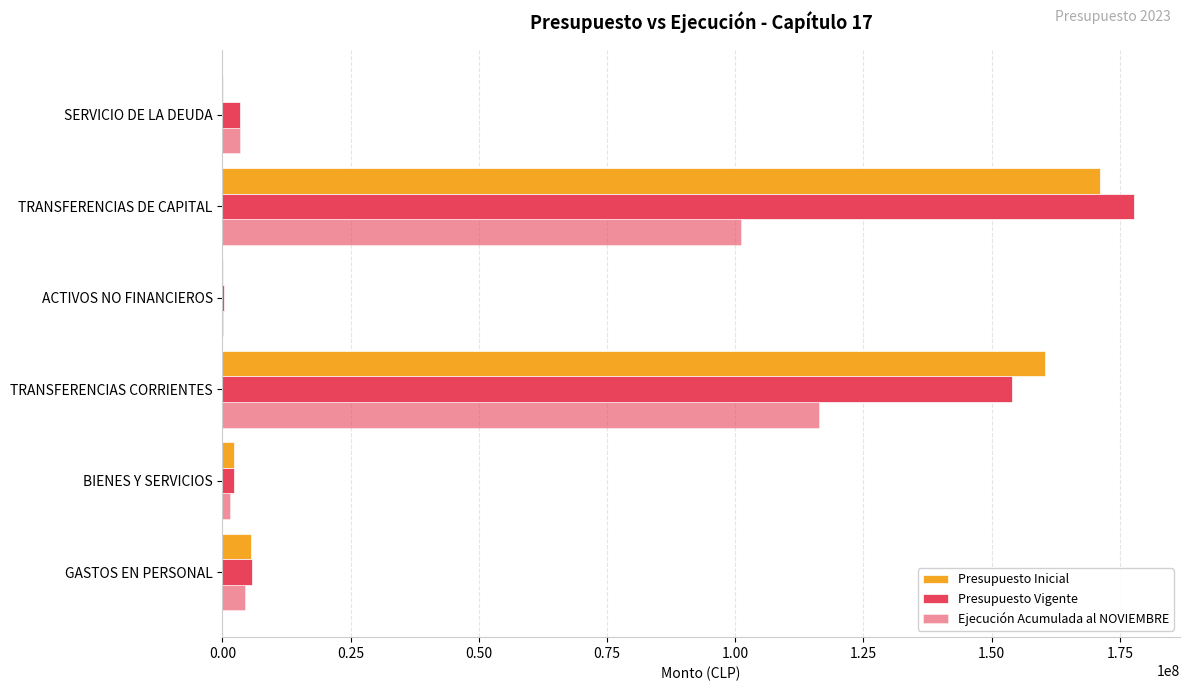

What is the difference between the maximum and minimum values in the Ejecución Acumulada al NOVIEMBRE series?

116253507